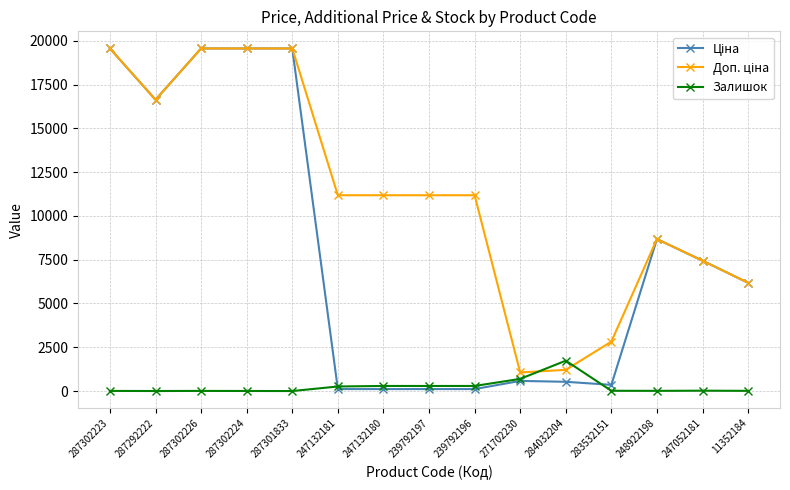

What is the highest value of the Залишок series?

1734.0